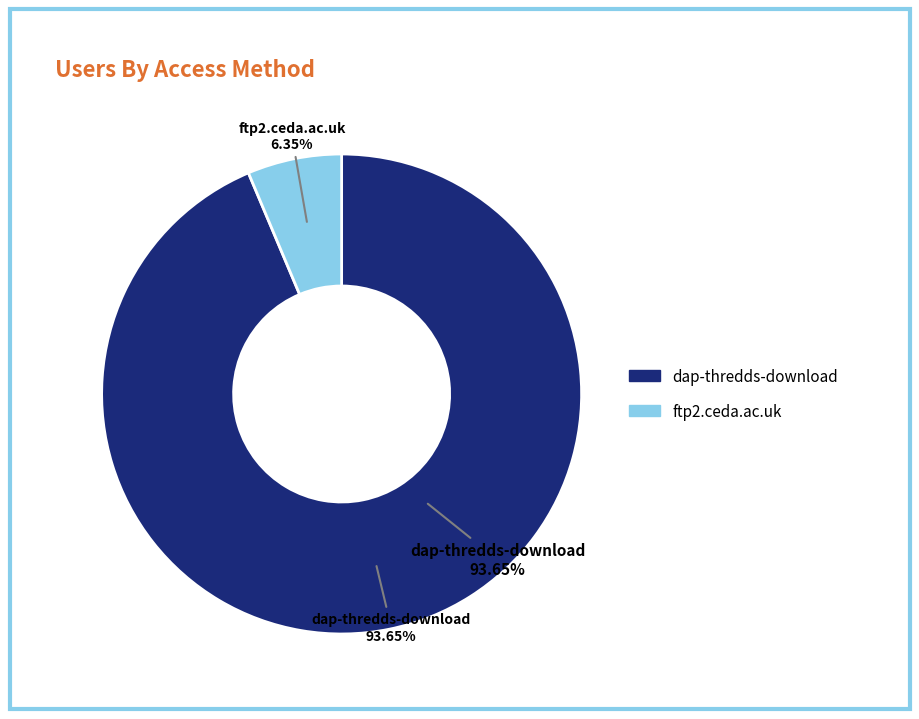

Which category has the biggest portion of the pie?

dap-thredds-download